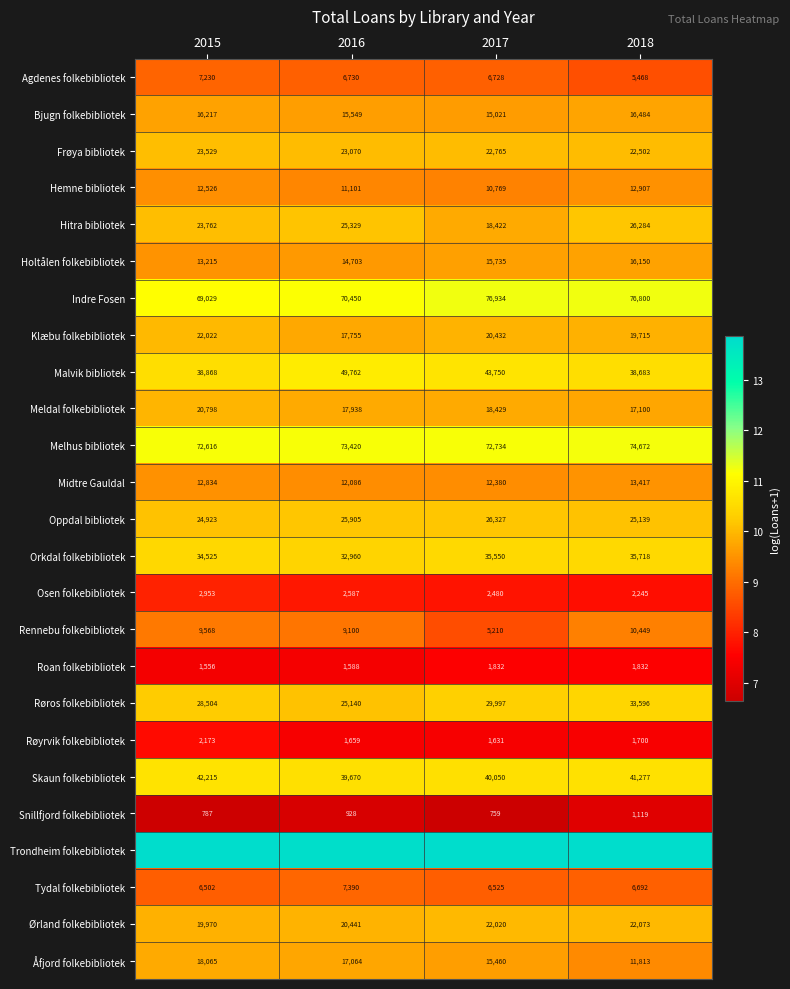

How many data points in Meldal folkebibliotek are less than 18429?

2